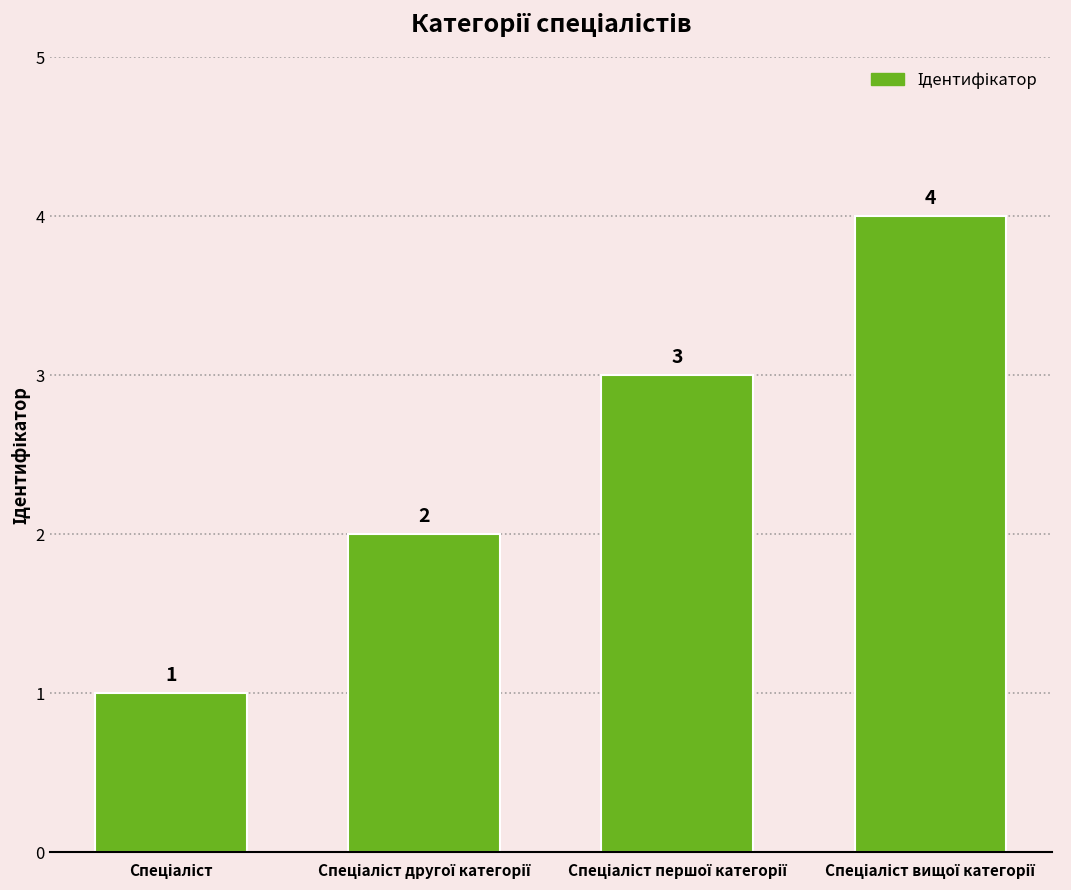

What is the sum of all values?

10